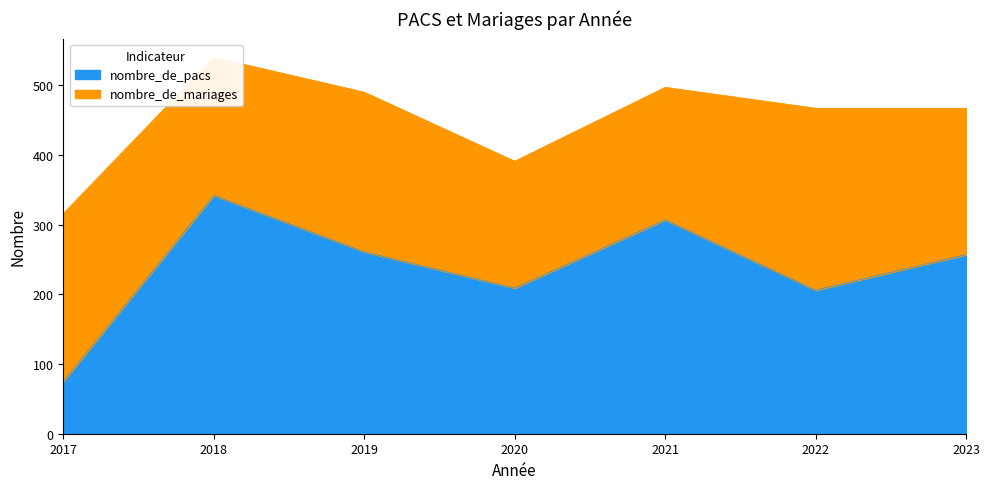

What is the ratio of the value at 2019 to the value at 2023?

1.0